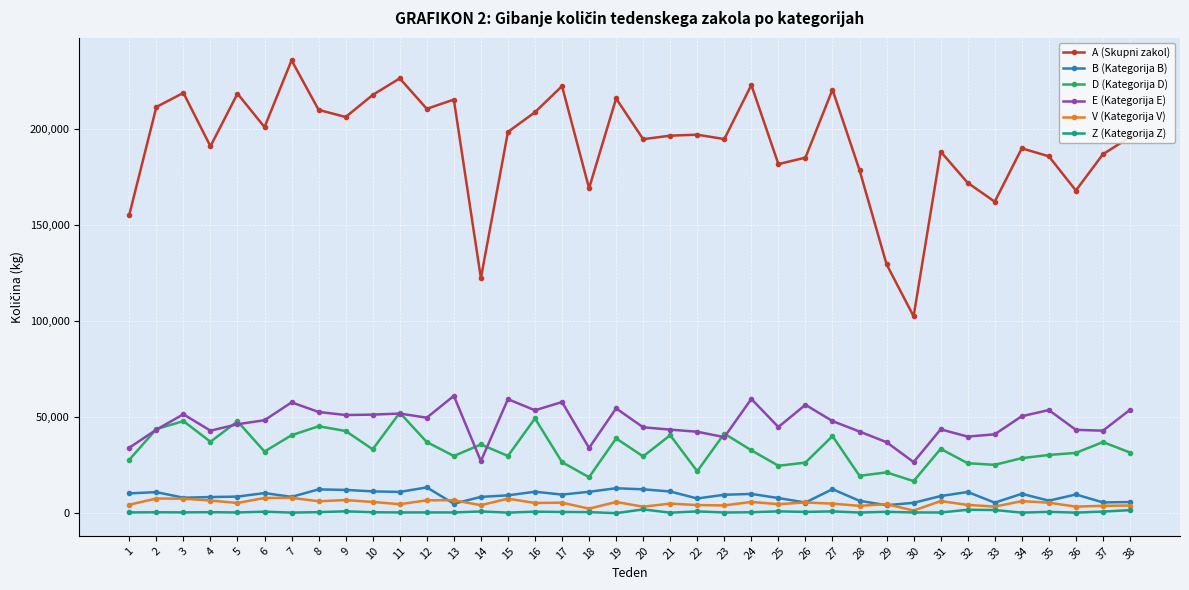

True or false: D (Kategorija D) and B (Kategorija B) cross at least once.

False